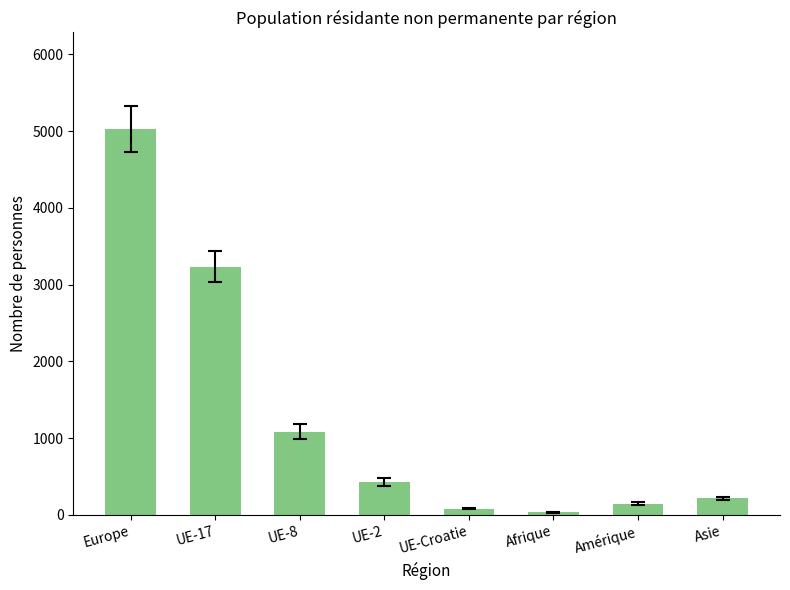

Reading left to right, what are all the values shown in this chart?

Europe=5028	UE-17=3235	UE-8=1084	UE-2=429	UE-Croatie=84	Afrique=36	Amérique=148	Asie=215